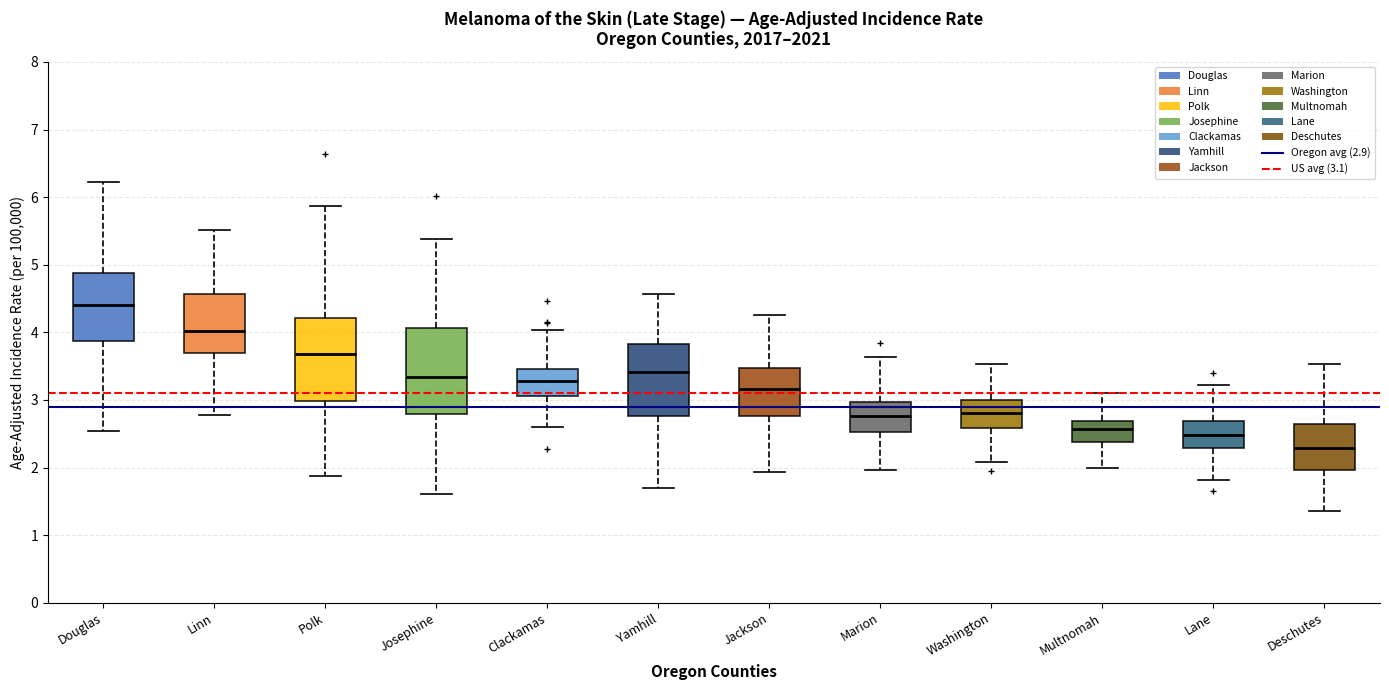

Where is the lower edge of the box for Deschutes on the y-axis? The values are not printed on the chart, so give them approximately, as read against the axis.

2.0